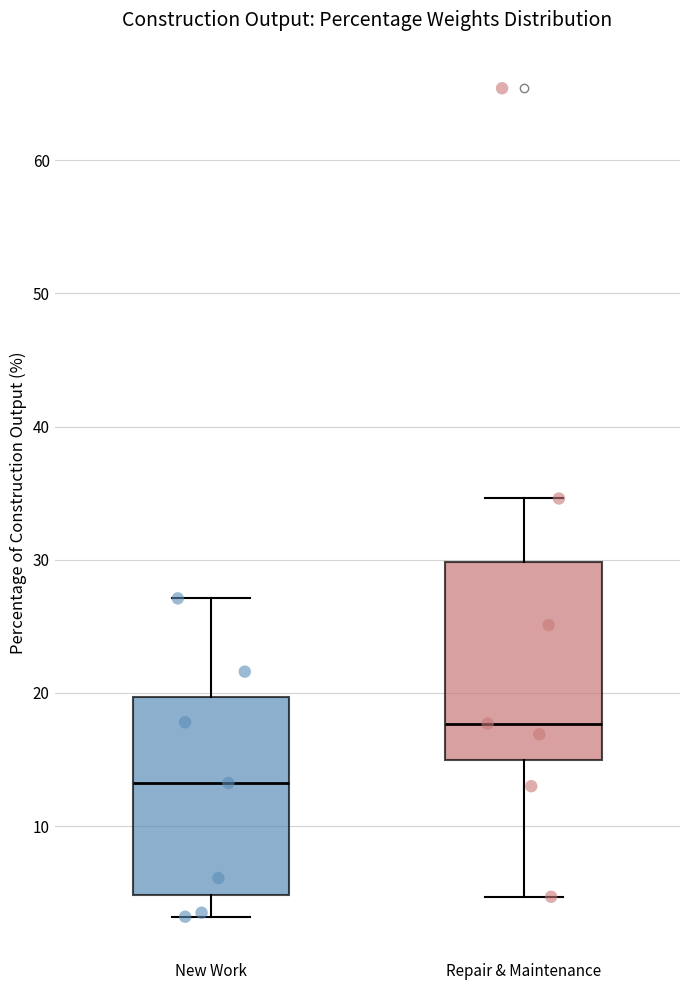

Which box has the lowest median line?

New Work